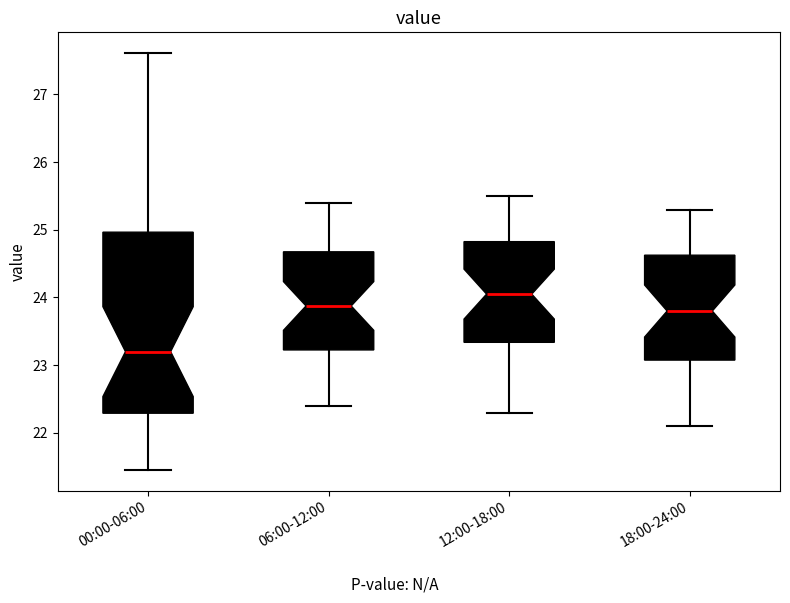

Comparing the boxes themselves (not the whiskers), which one is the tallest?

00:00-06:00